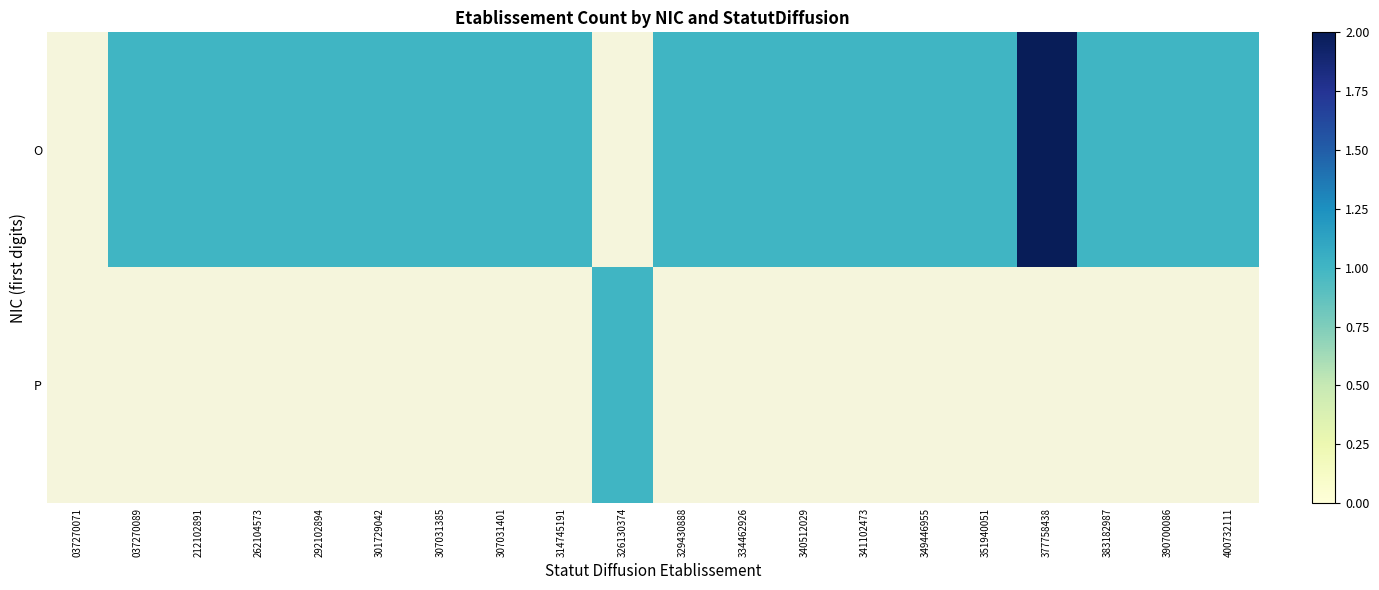

List the series in order of their peak value, highest first.

O, P